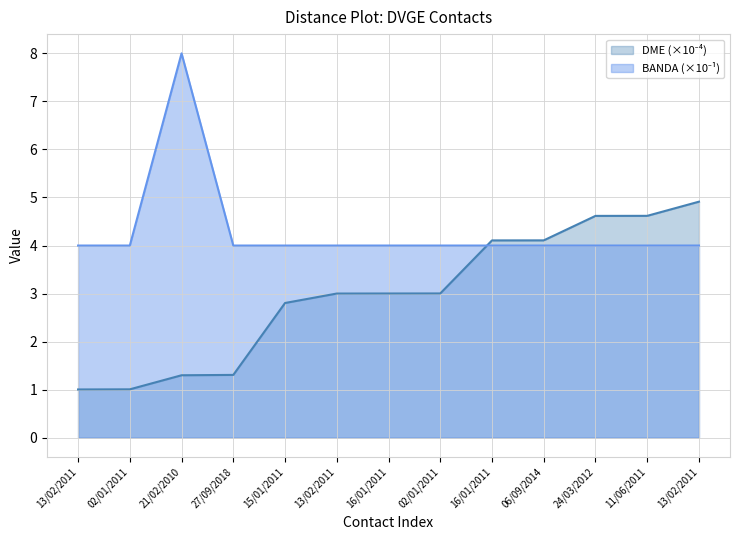

What is the spread (max minus min) of values at 27/09/2018?

2.7